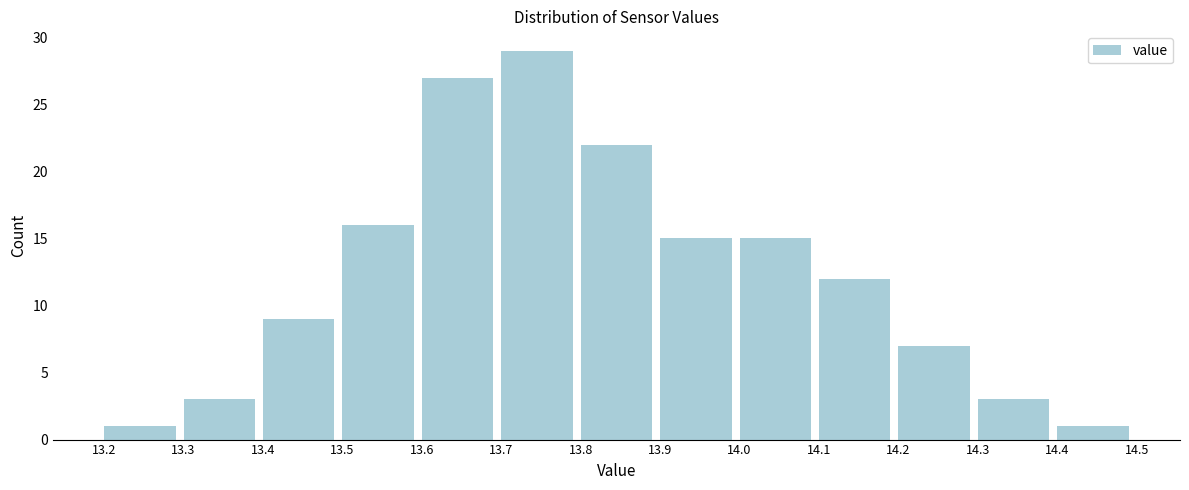

What is the height of the bar covering 14.3 to 14.4 on the x-axis? The values are not printed on the chart, so give them approximately, as read against the axis.

3